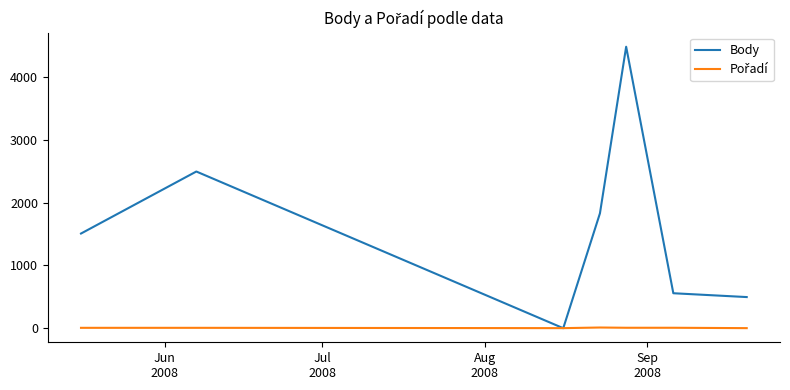

What is the greatest value displayed?

4484